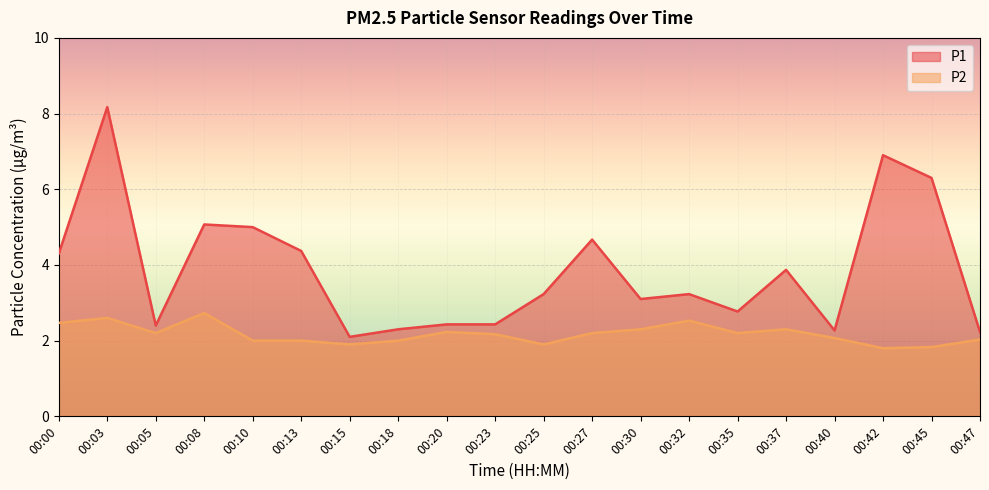

In P1, how many points are higher than both neighbors (excluding endpoints)?

6